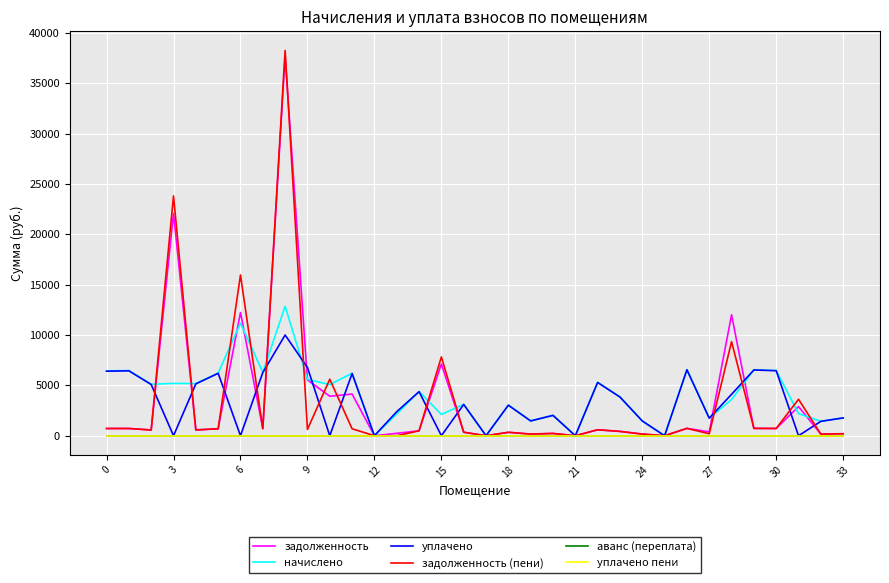

How many data points does each series have?

34